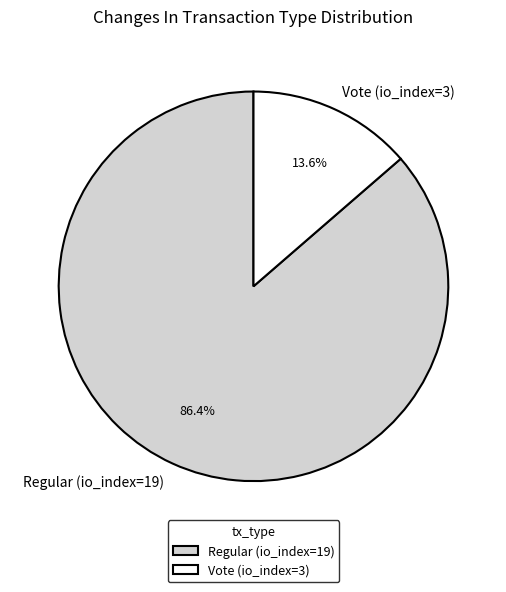

Which slice is the largest?

Regular (io_index=19)